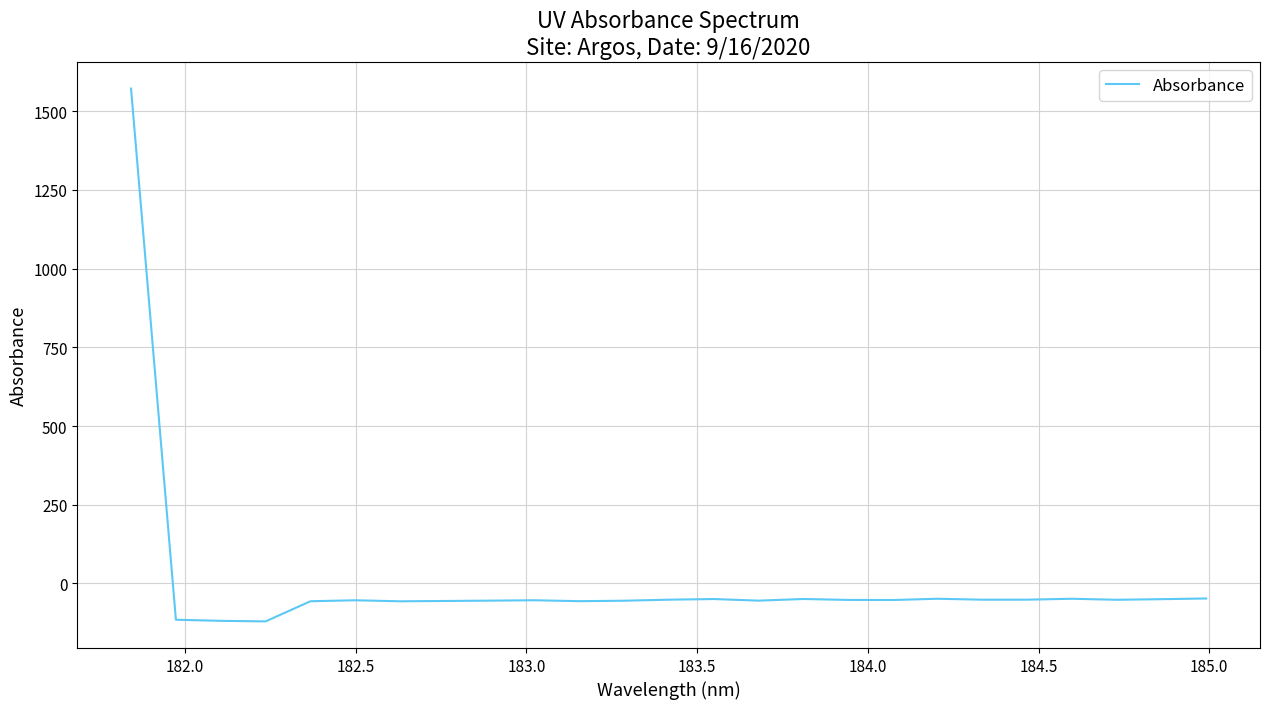

How many lines are shown in the chart?

1